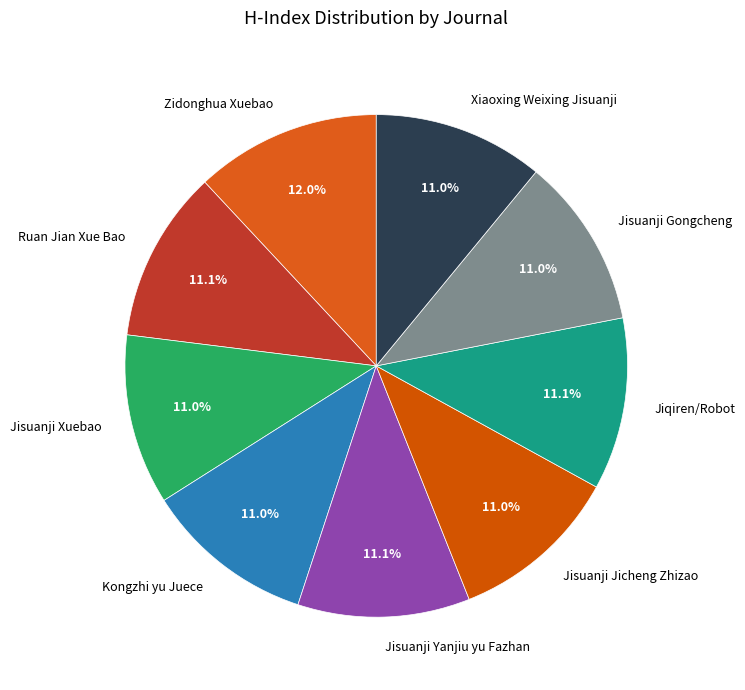

Does Kongzhi yu Juece represent more than half of the total?

No